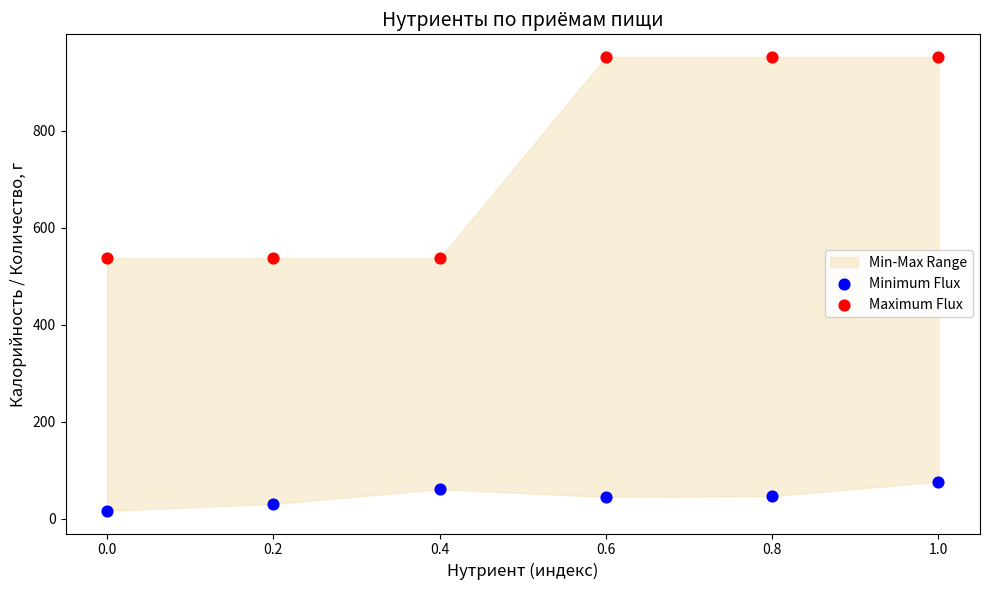

Which series contains the highest Y value?

Maximum Flux